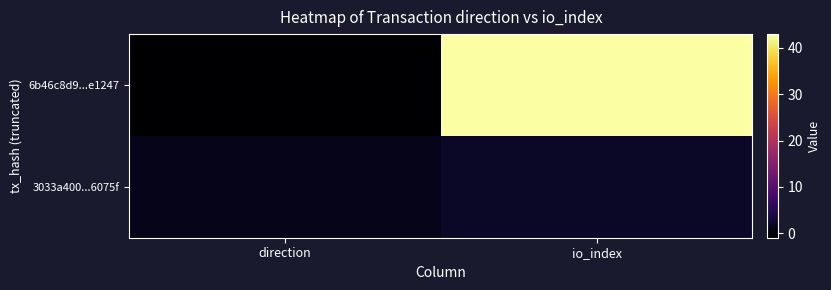

Between direction and io_index, which series saw the biggest shift?

6b46c8d9...e1247